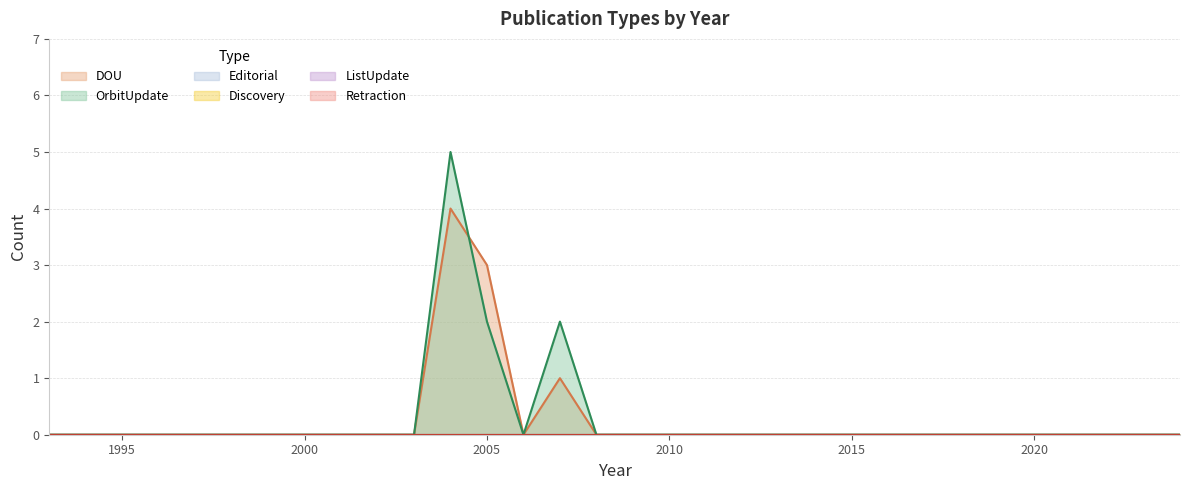

How many interior local valleys does the DOU series have?

1